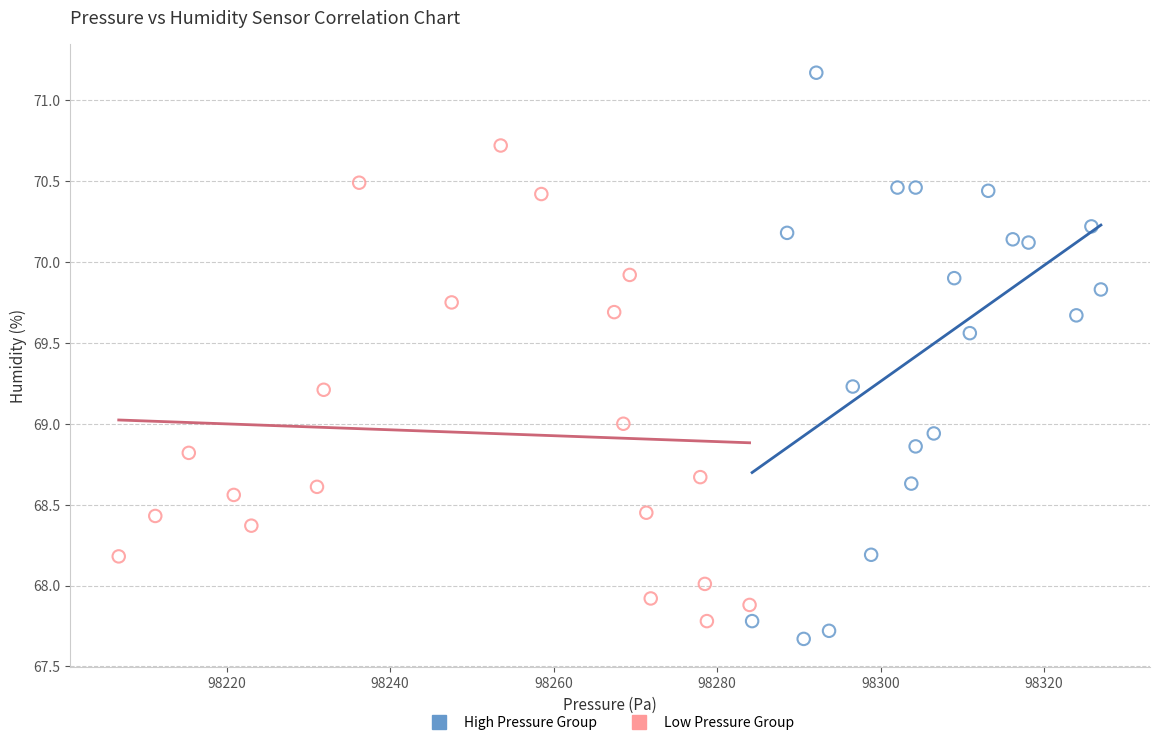

Which series has the largest Y range (max minus min)?

High Pressure Group